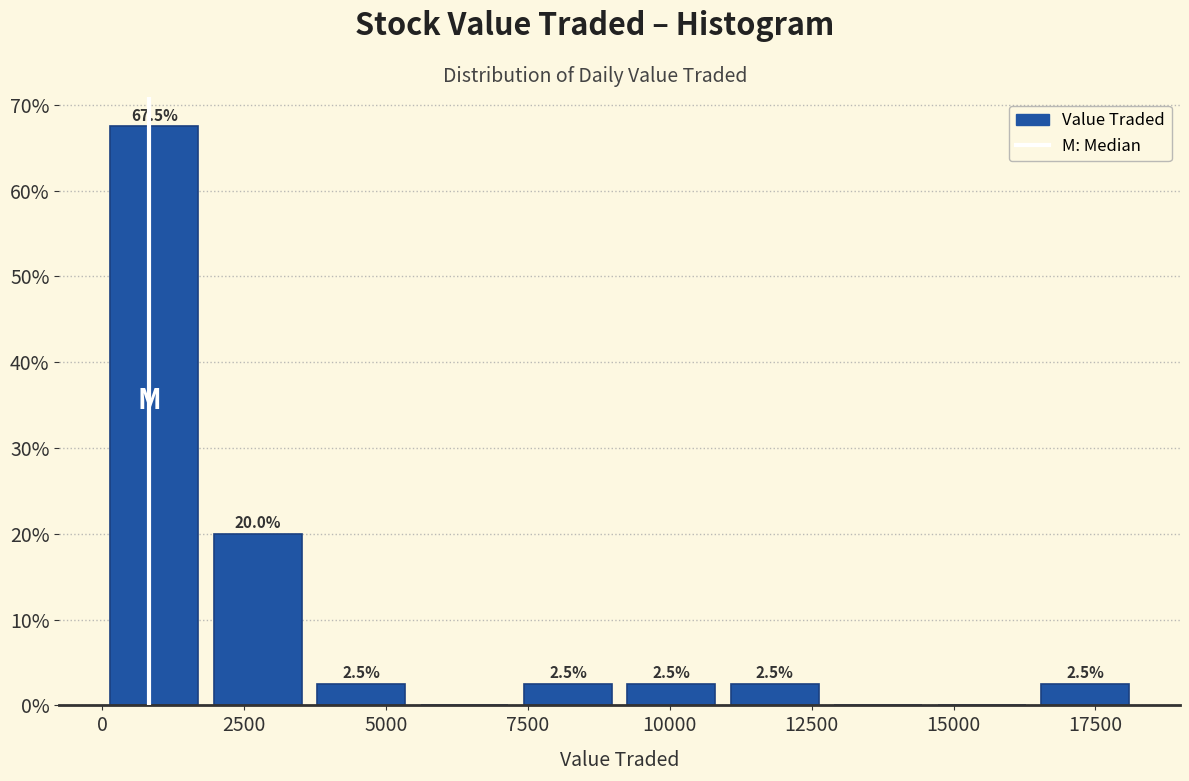

Around what value on the x-axis is the tallest bar? Give the approximate position of its centre, as read against the axis.

1000